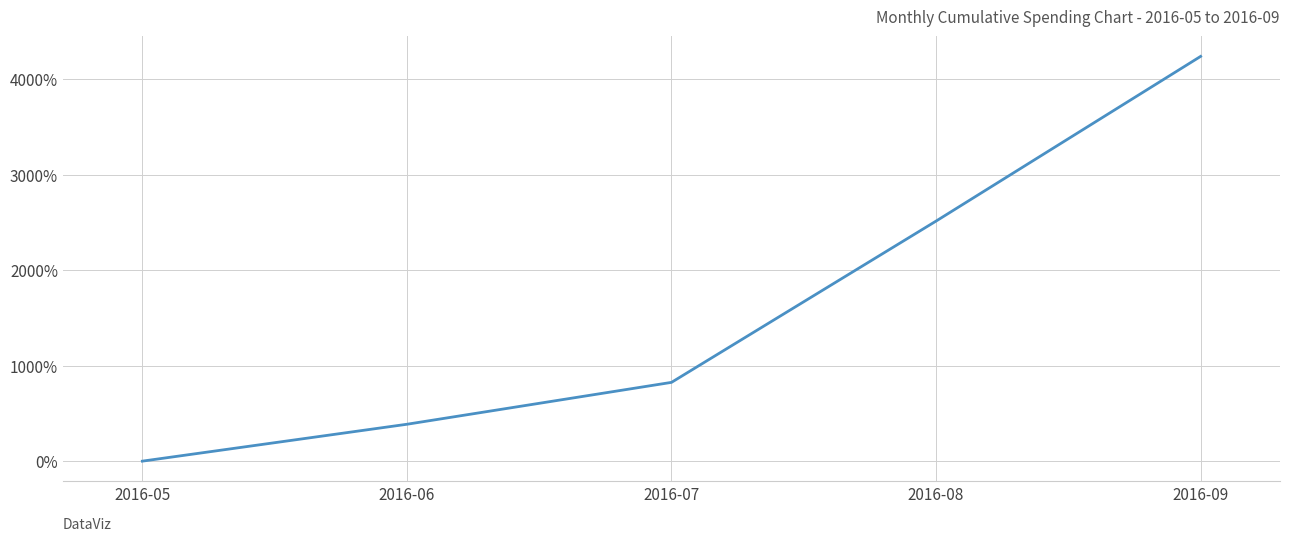

Where does the data first go above 824?

2016-07